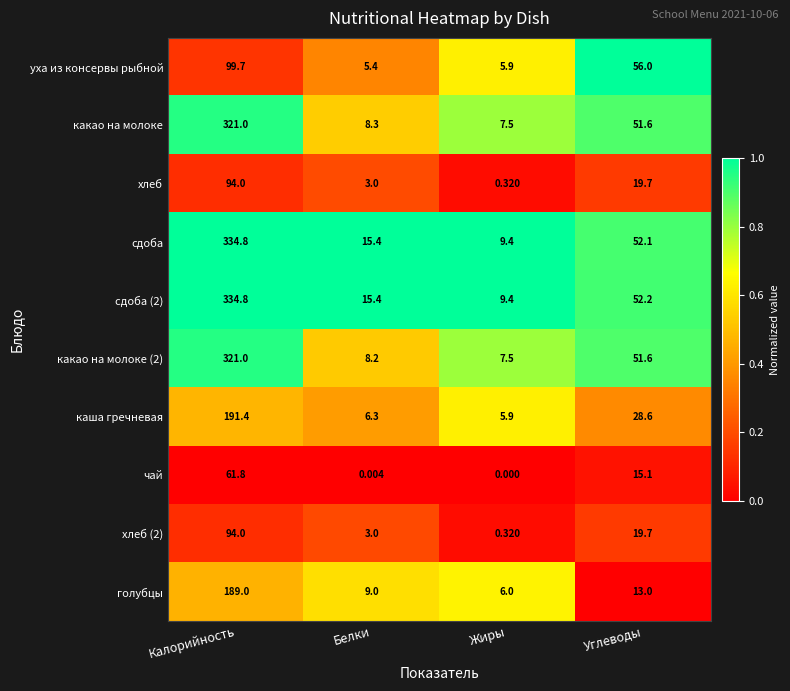

Which series changed the most between Жиры and Углеводы?

уха из консервы рыбной